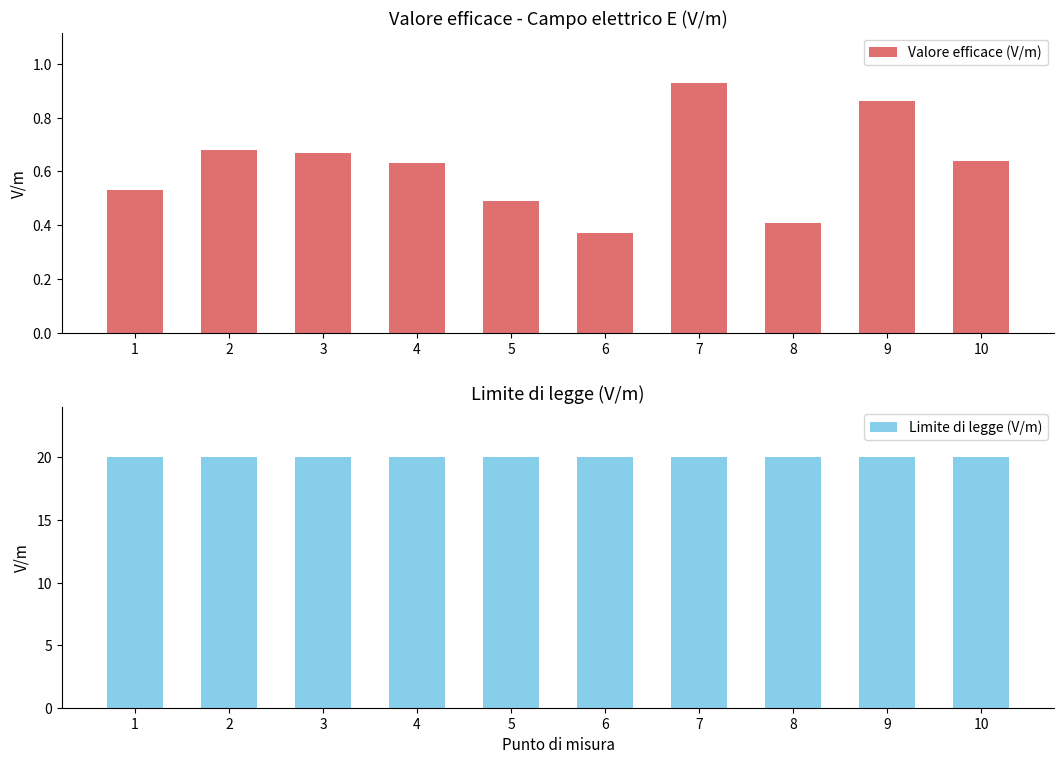

True or false: Limite di legge (V/m) has a value of 5.4 at 9.

False